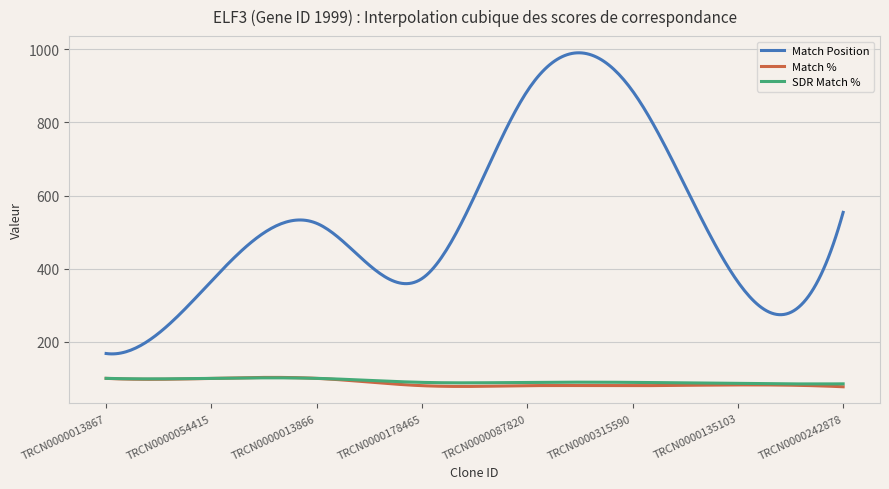

Is this an area chart (filled region under the line)?

No